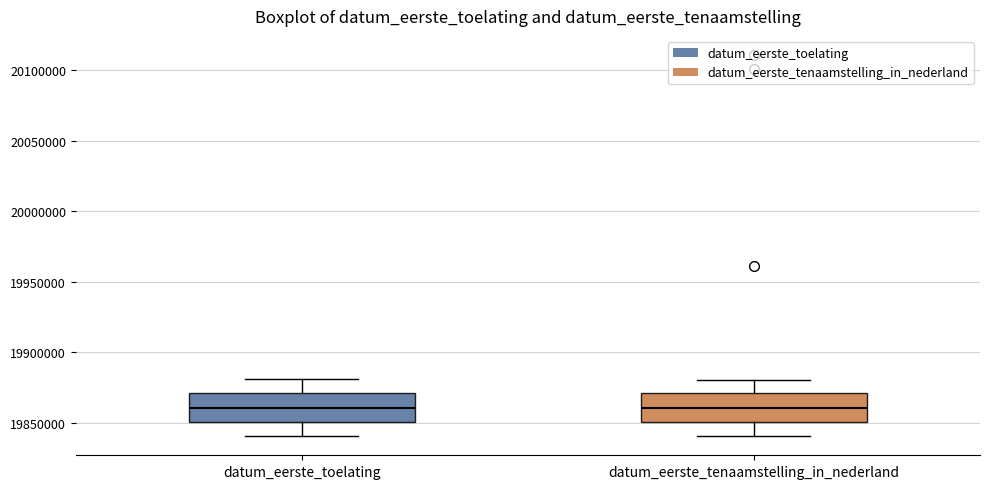

Where does the upper whisker of the box for datum_eerste_toelating end on the y-axis? The values are not printed on the chart, so give them approximately, as read against the axis.

19880000